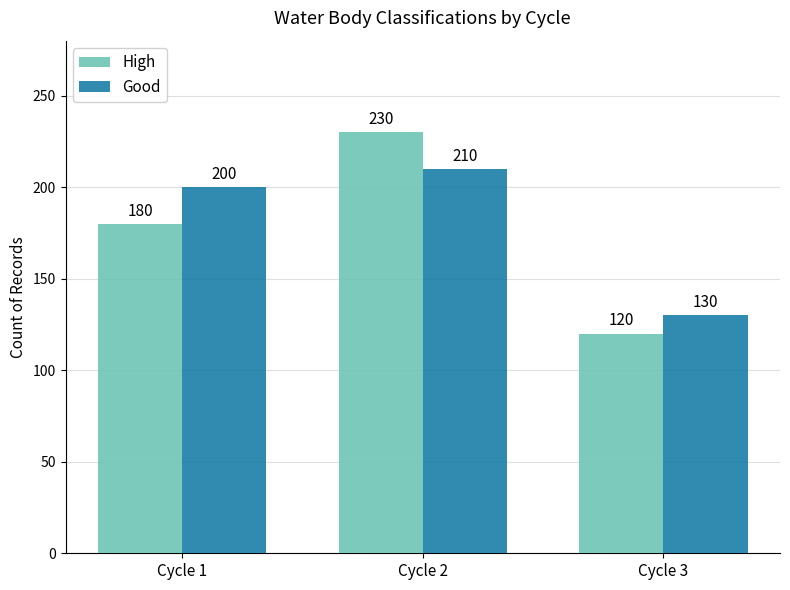

How many bars are there in each group?

2